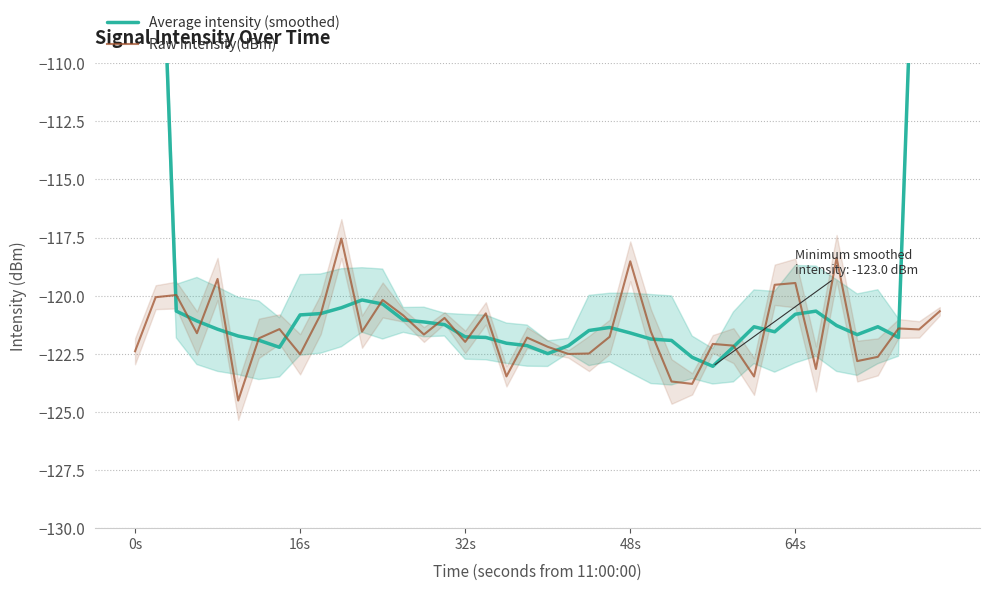

What is the lowest value of the Raw intensity(dBm) series?

-124.5